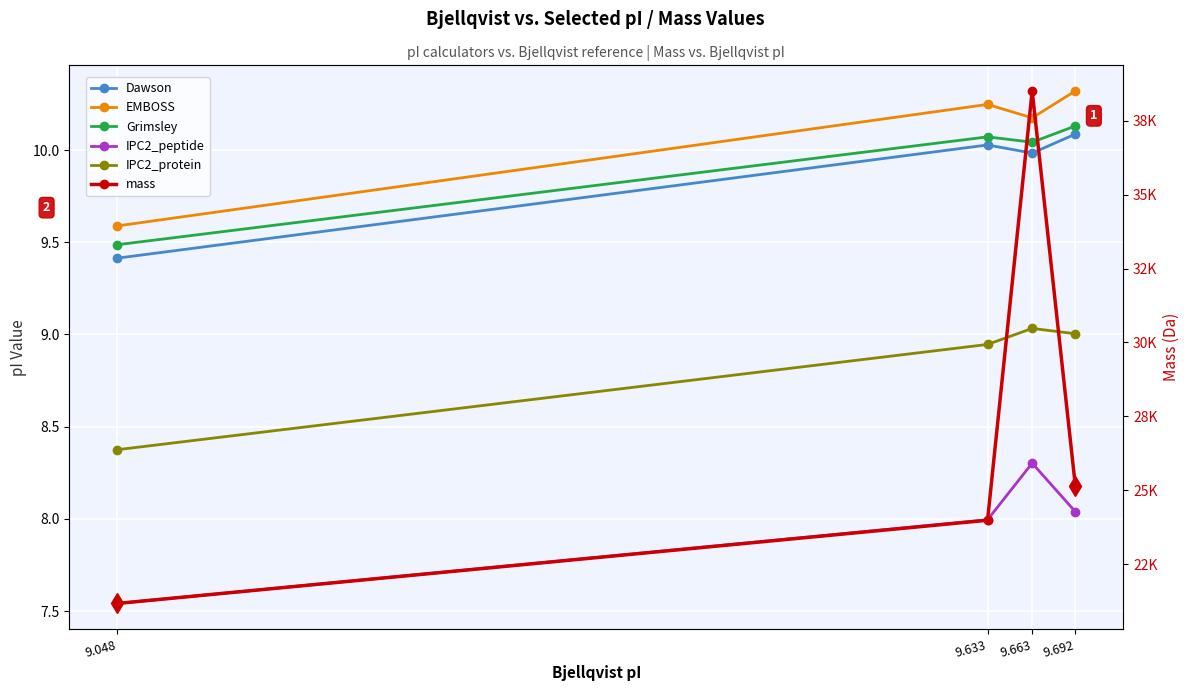

What are all the series names shown in the legend?

Dawson, EMBOSS, Grimsley, IPC2_peptide, IPC2_protein, mass